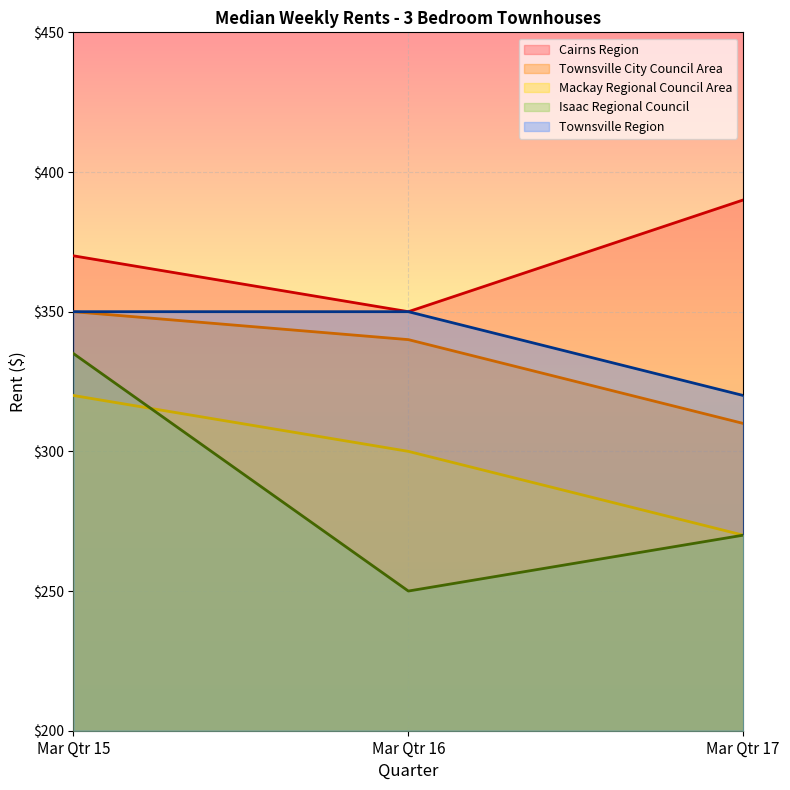

Is the value of Cairns Region at Mar Qtr 15 greater than the value of Isaac Regional Council at Mar Qtr 15?

Yes